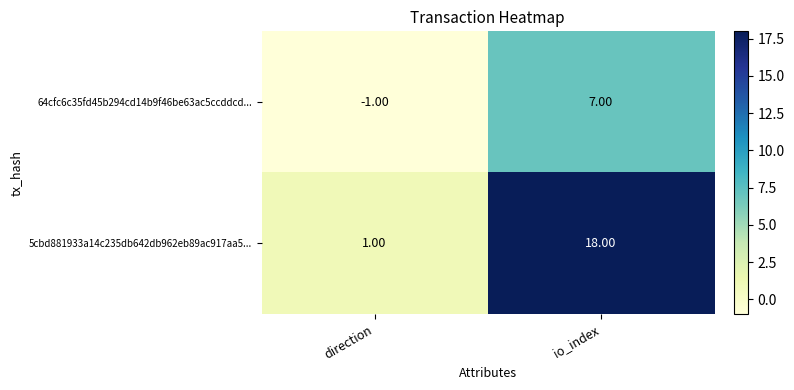

List the series in order of their peak value, highest first.

5cbd881933a14c235db642db962eb89ac917aa5..., 64cfc6c35fd45b294cd14b9f46be63ac5ccddcd...